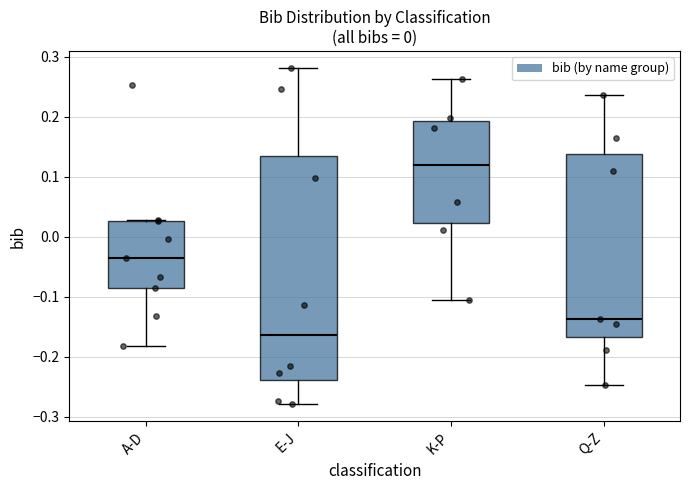

Comparing the boxes themselves (not the whiskers), which one is the tallest?

E-J